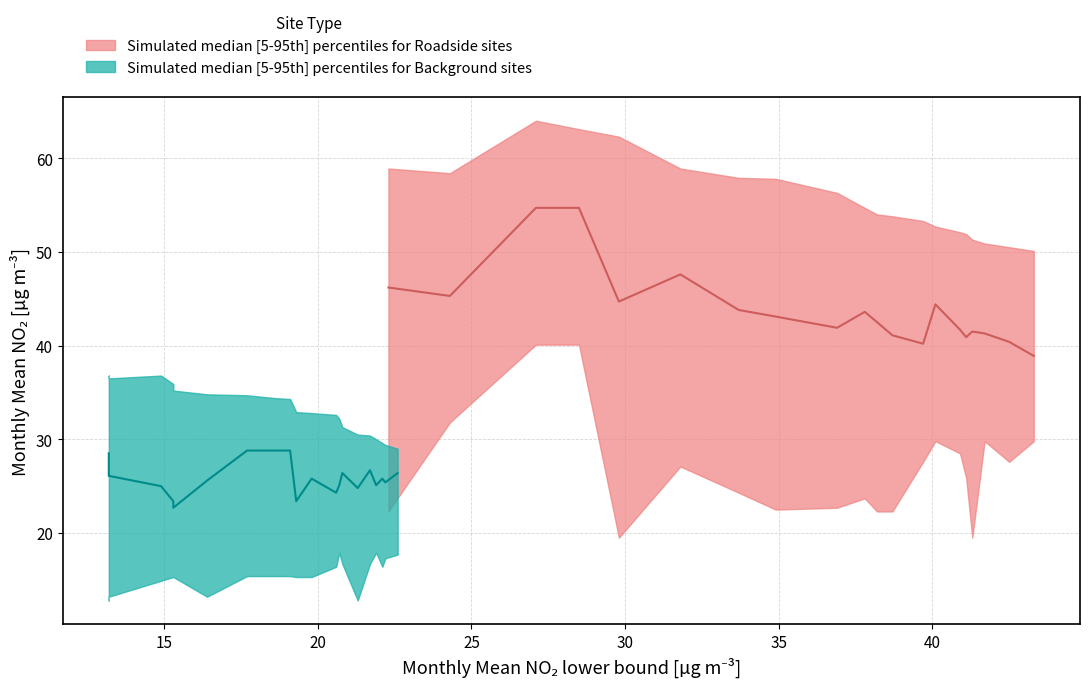

Which series has the largest range (max minus min)?

Roadside median